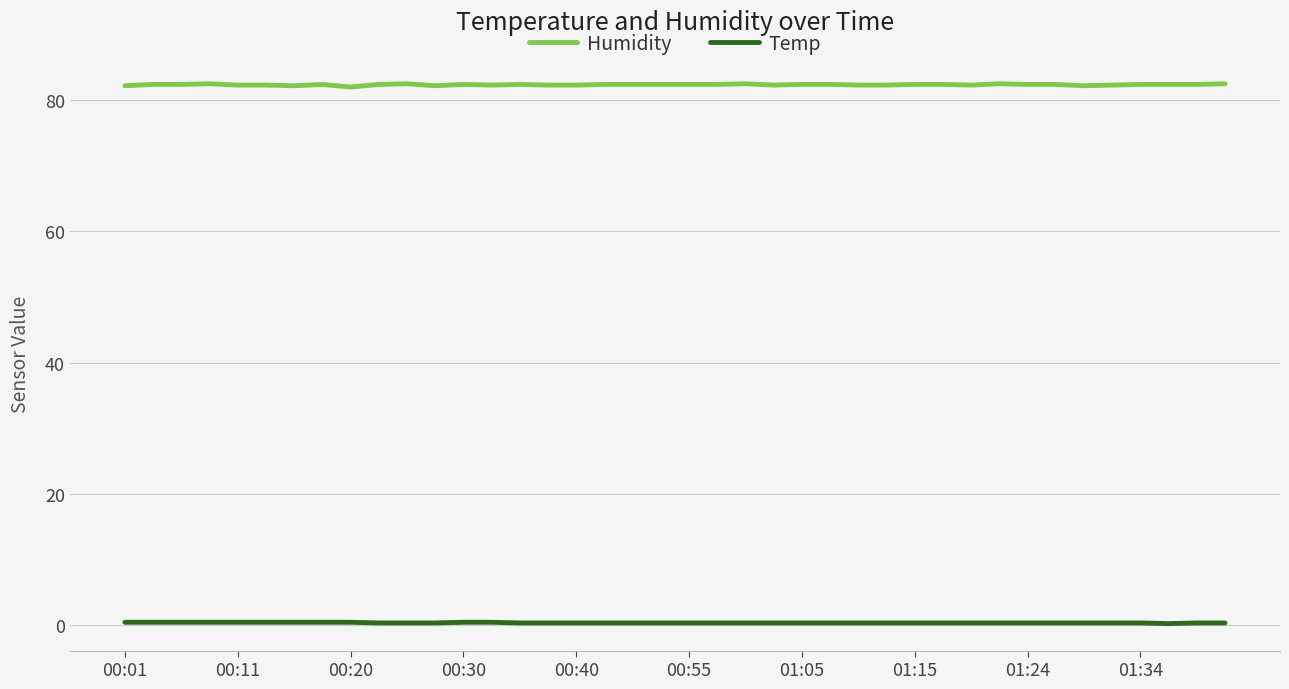

What is the maximum value shown in the chart?

82.5